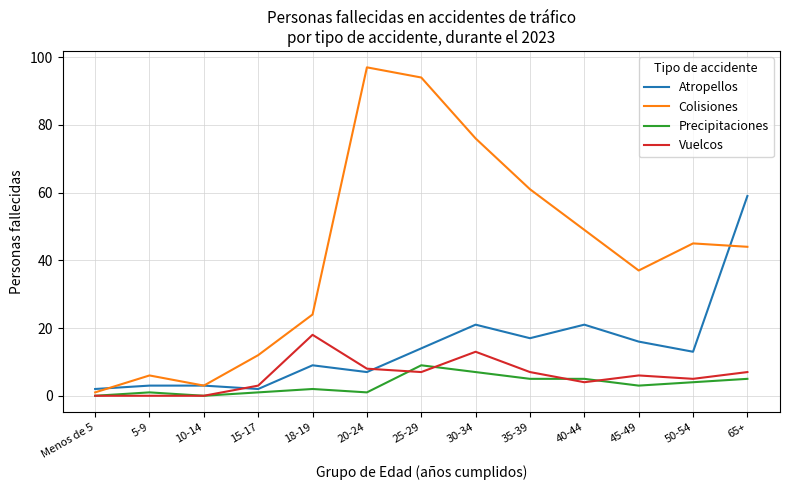

The value of Atropellos at 45-49 is 16. True or false?

True